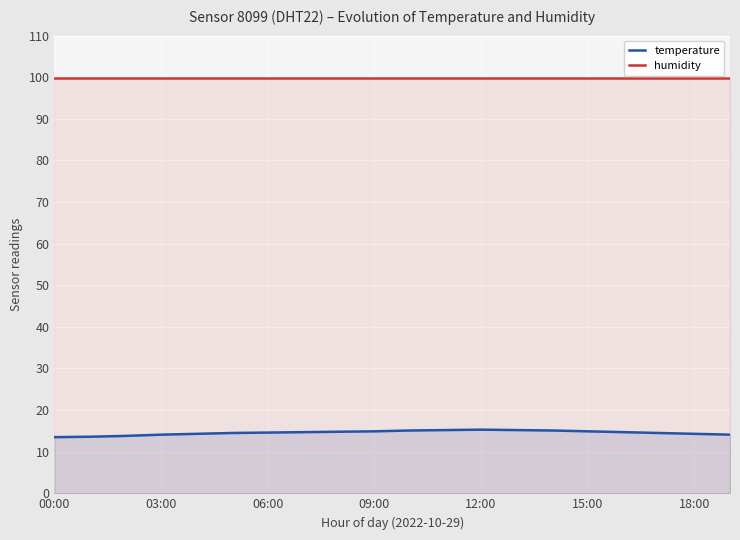

What is the value of the temperature point at the 11th from the left?

15.1